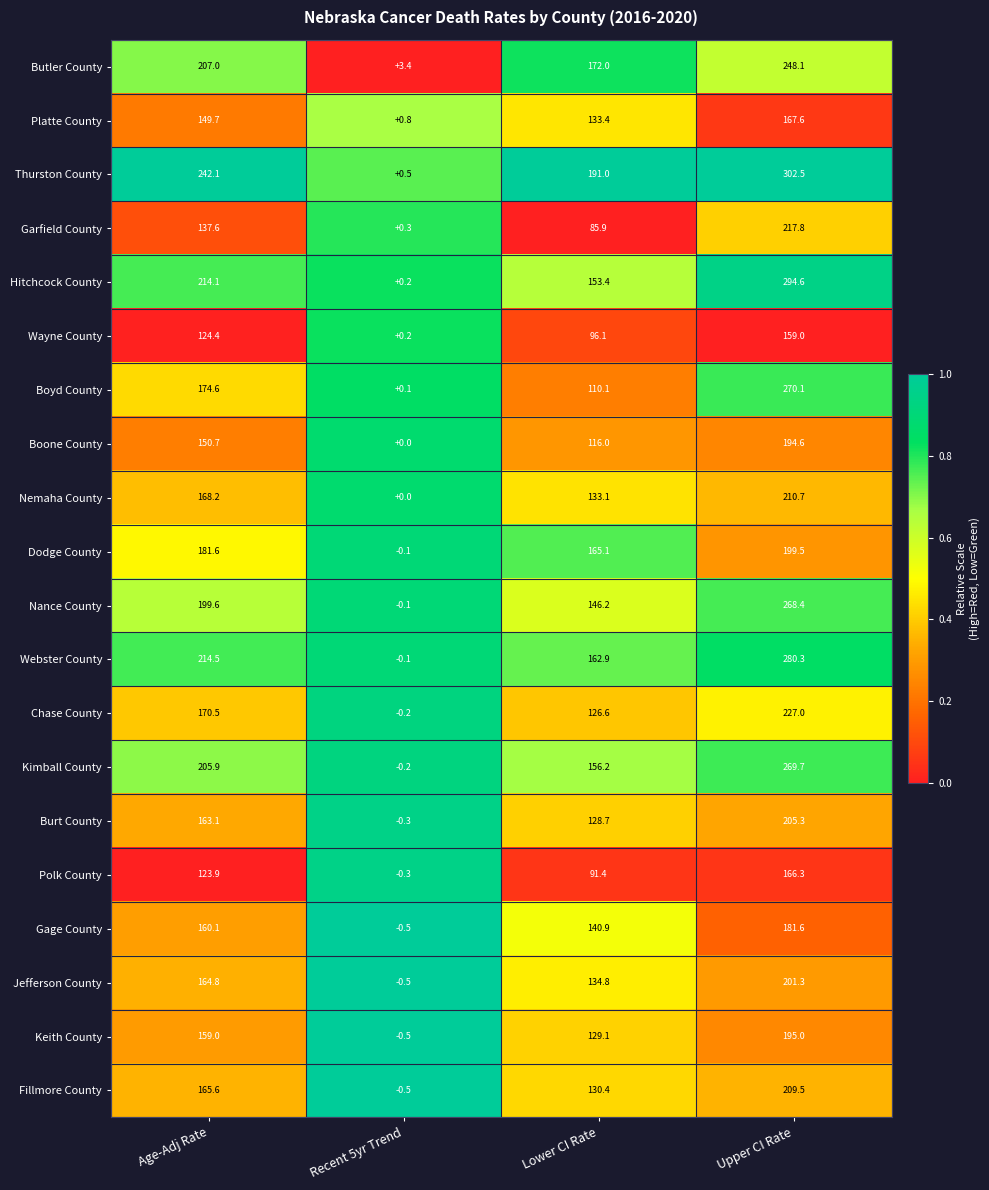

What is the difference between the maximum and second lowest values in the Burt County series?

76.6